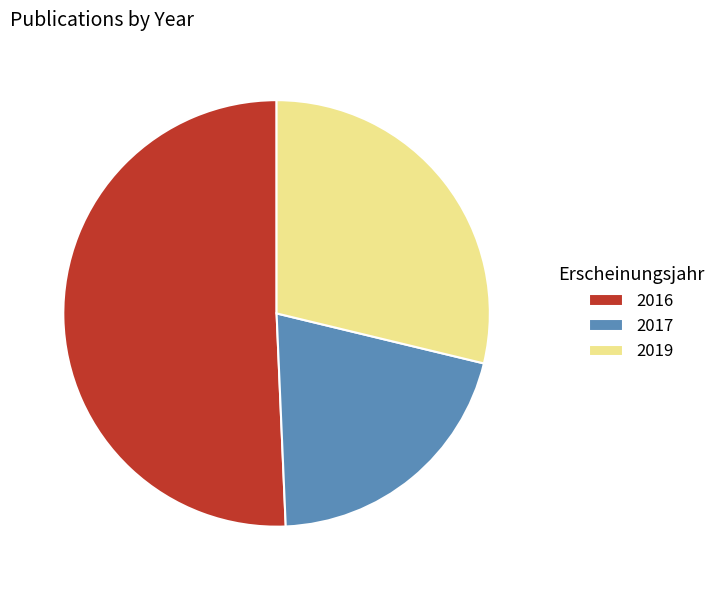

What is the smallest slice in the pie chart?

2017